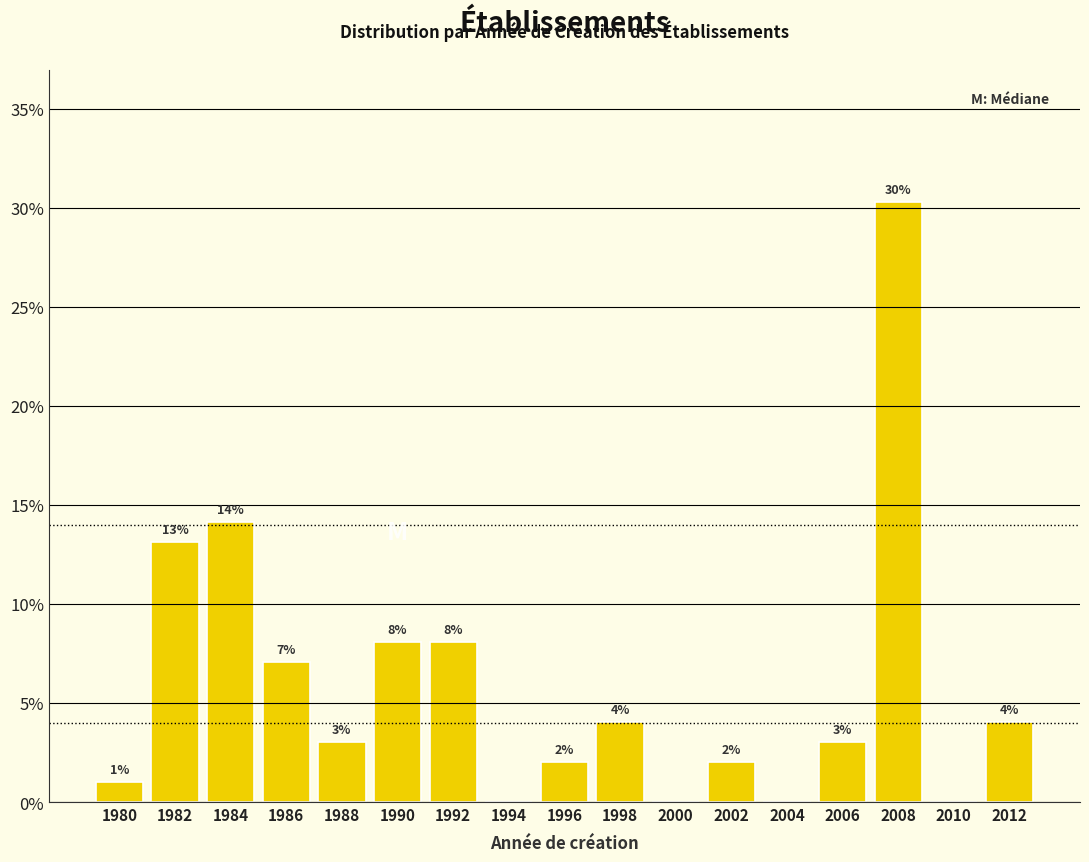

Which has a higher value, 2012 or 1994?

2012